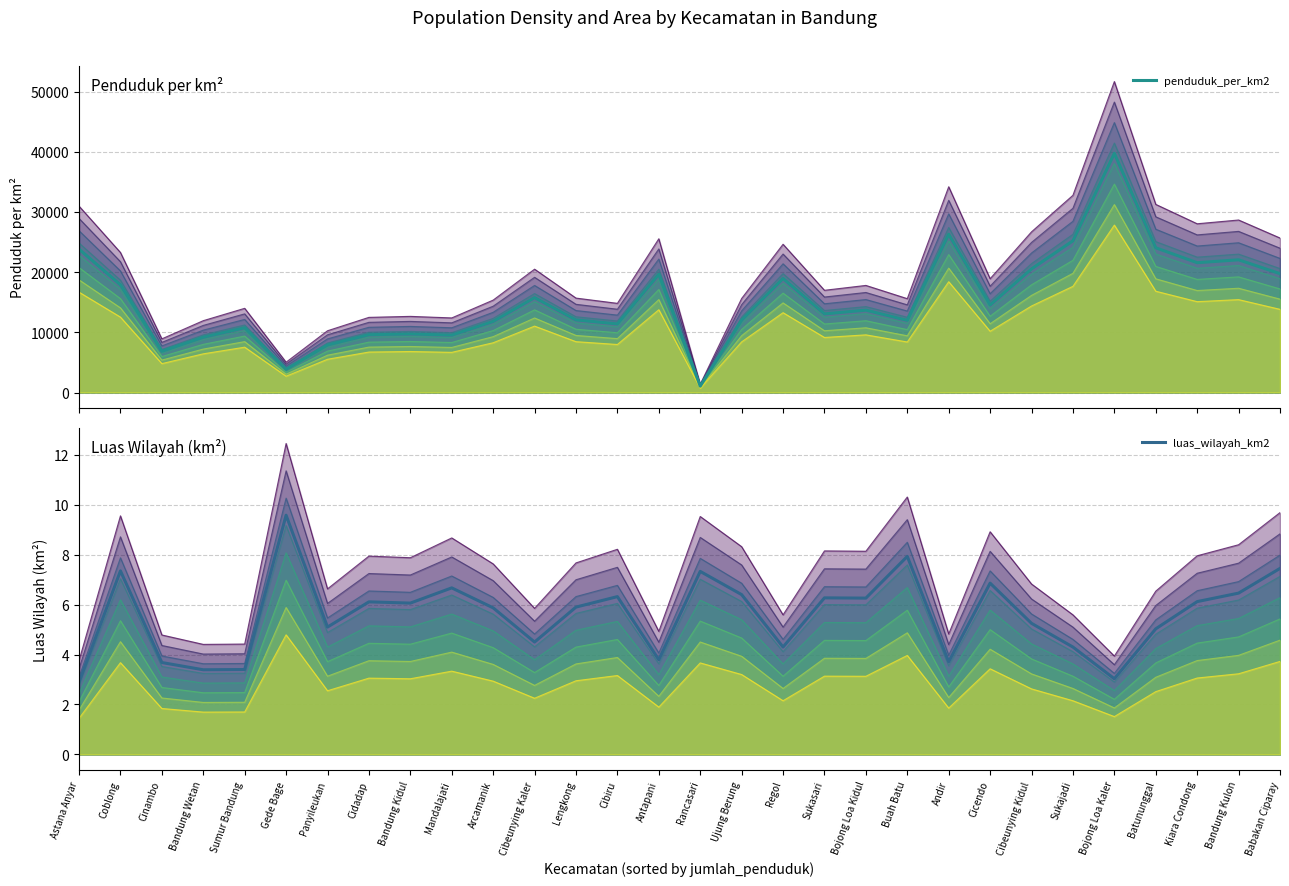

What is the label of the 18th point from the right?

Lengkong